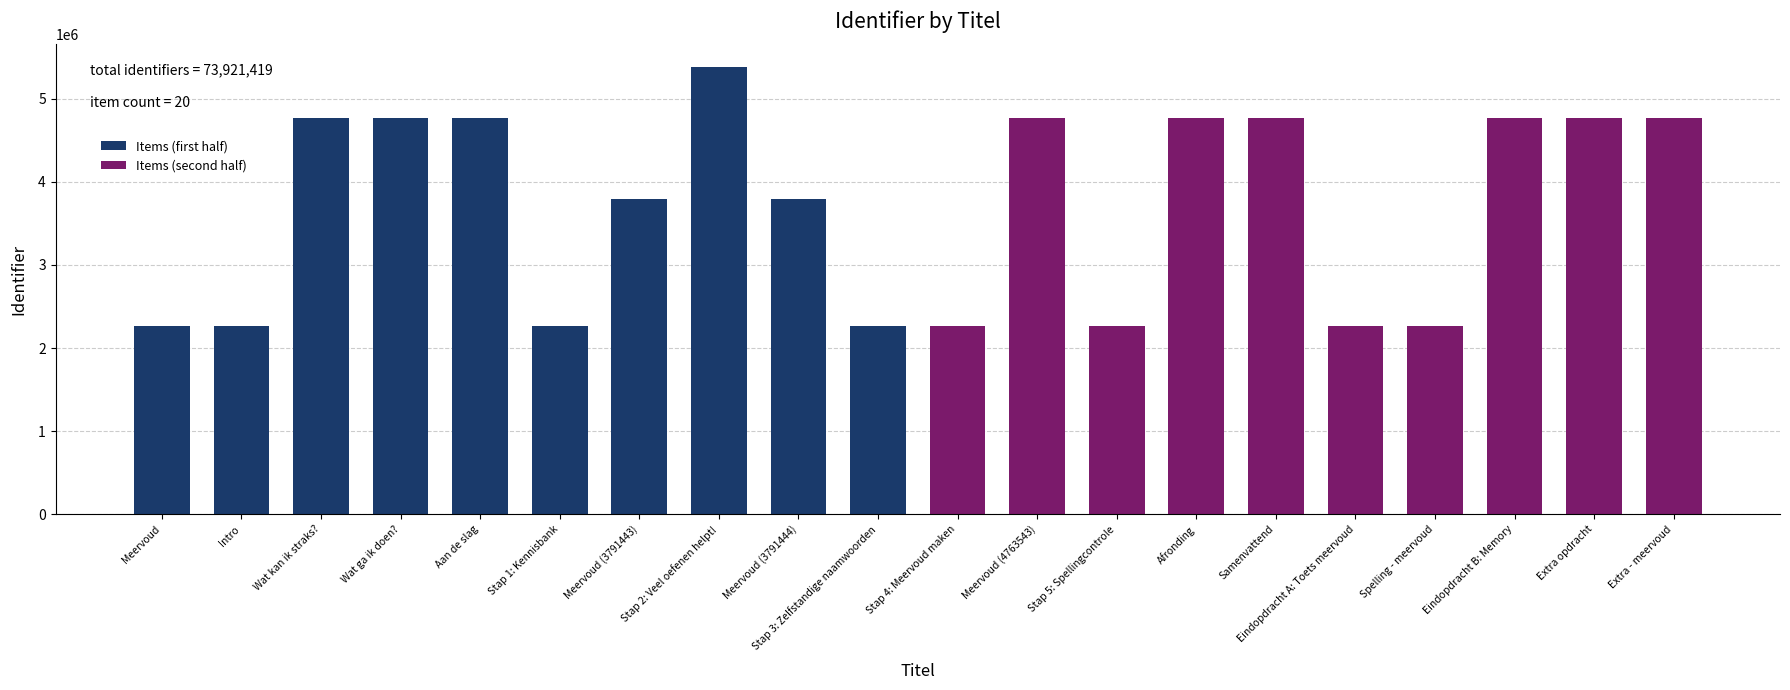

At which category is the sum across all series the highest?

Stap 2: Veel oefenen helpt!